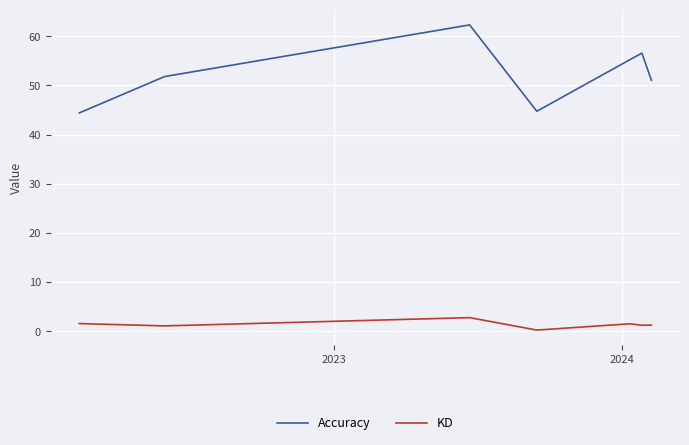

Which series has the largest total across all categories?

Accuracy